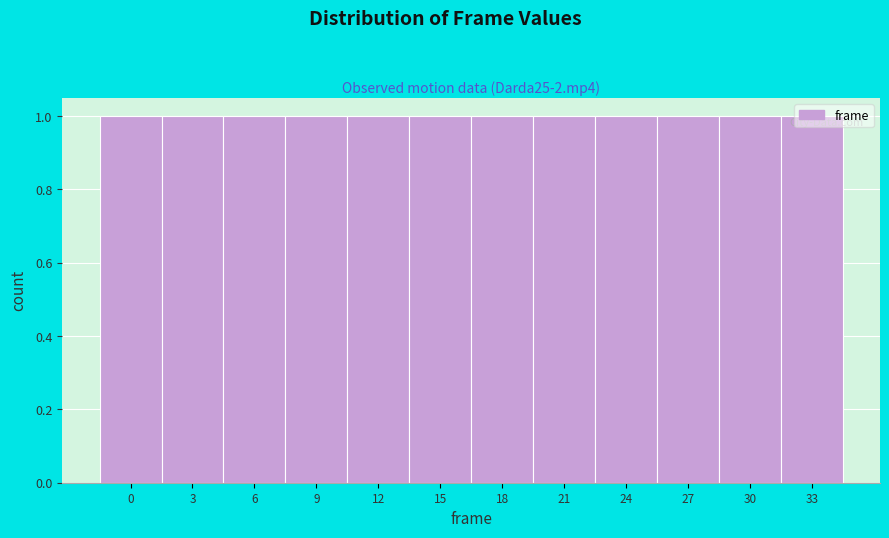

Reading left to right, transcribe this chart: for each bar, give the range it covers on the x-axis and its height. The values are not printed on the chart, so give them approximately, as read against the axis.

-1.5 to 1.5: 1
1.5 to 4.5: 1
4.5 to 7.5: 1
7.5 to 10.5: 1
10.5 to 13.5: 1
13.5 to 16.5: 1
16.5 to 19.5: 1
19.5 to 22.5: 1
22.5 to 25.5: 1
25.5 to 28.5: 1
28.5 to 31.5: 1
31.5 to 34.5: 1